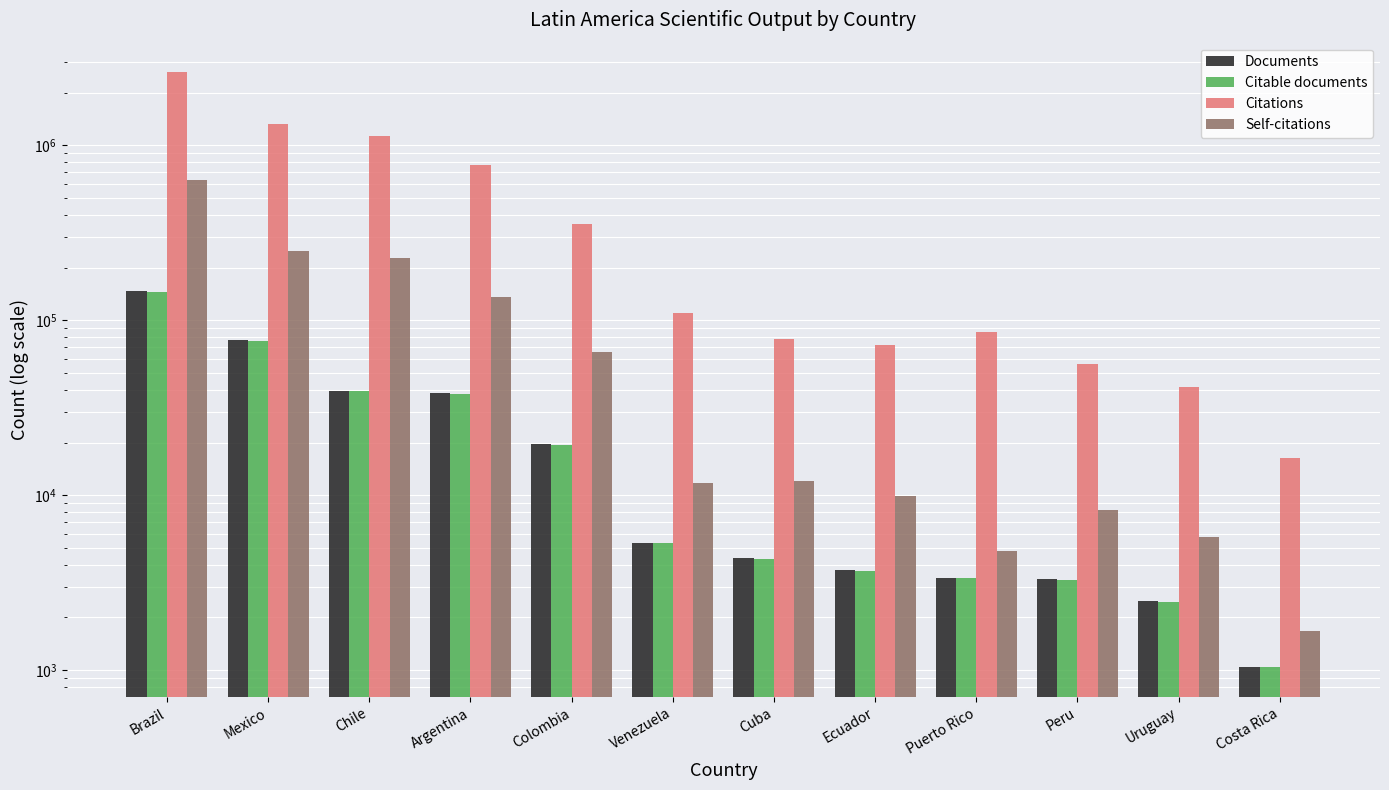

Count the number of categories in the chart.

12